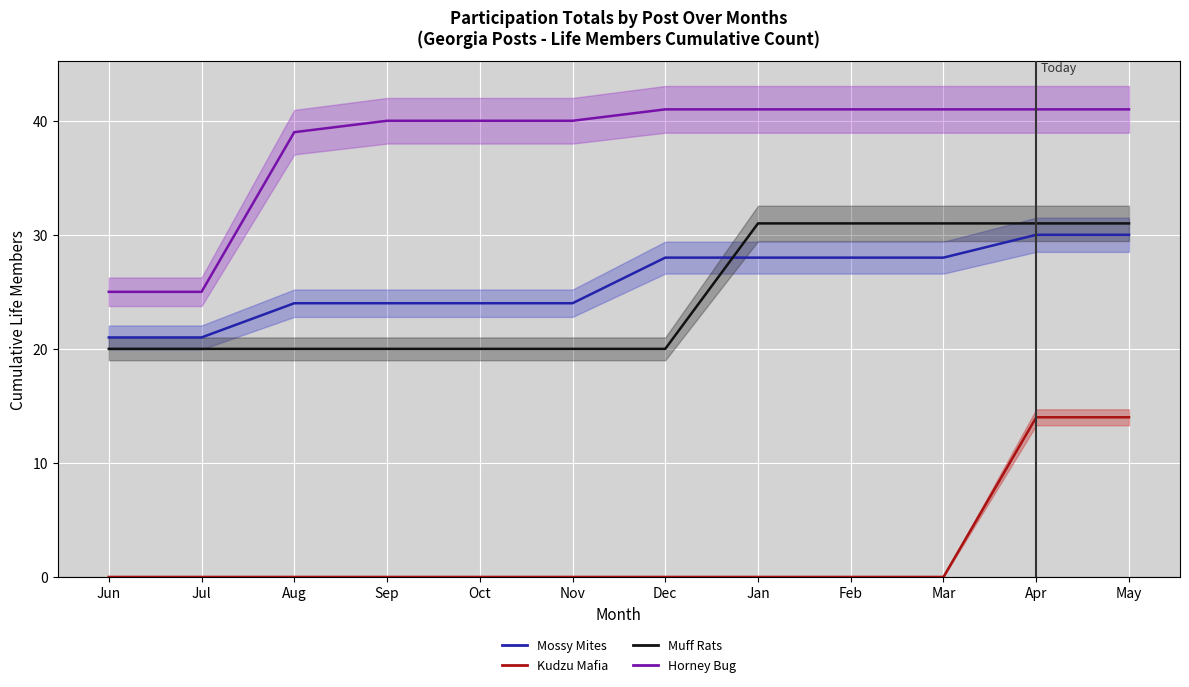

Reading right to left, extract all data points from this chart.

Mossy Mites (line): 30	30	28	28	28	28	24	24	24	24	21	21
Kudzu Mafia (line): 14	14	0	0	0	0	0	0	0	0	0	0
Muff Rats (line): 31	31	31	31	31	20	20	20	20	20	20	20
Horney Bug (line): 41	41	41	41	41	41	40	40	40	39	25	25